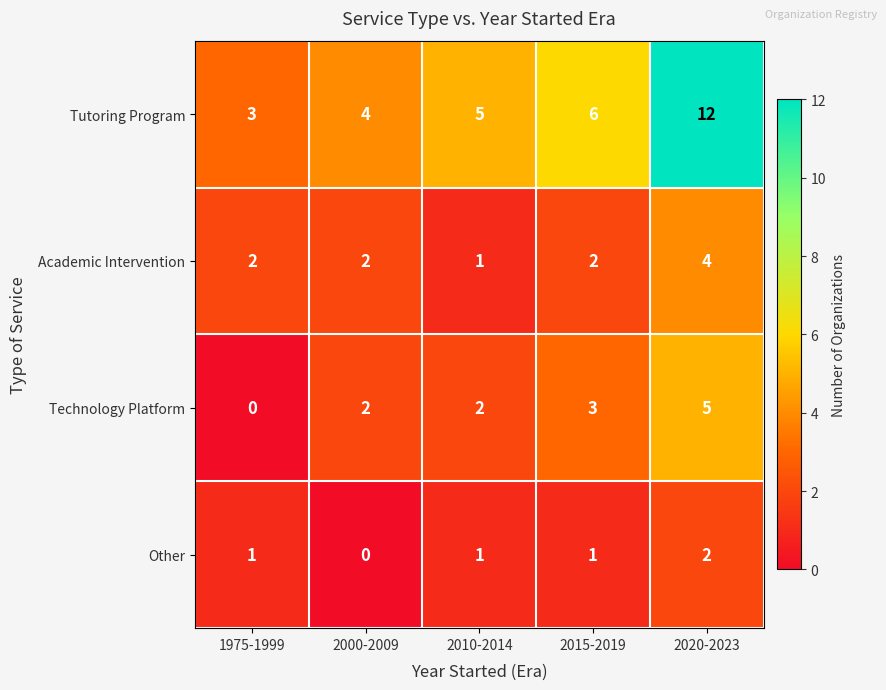

Which series changed the most between 2015-2019 and 2020-2023?

Tutoring Program